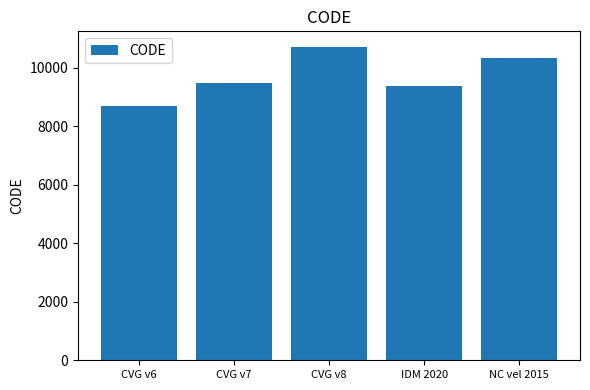

Count the number of data series in this chart.

1